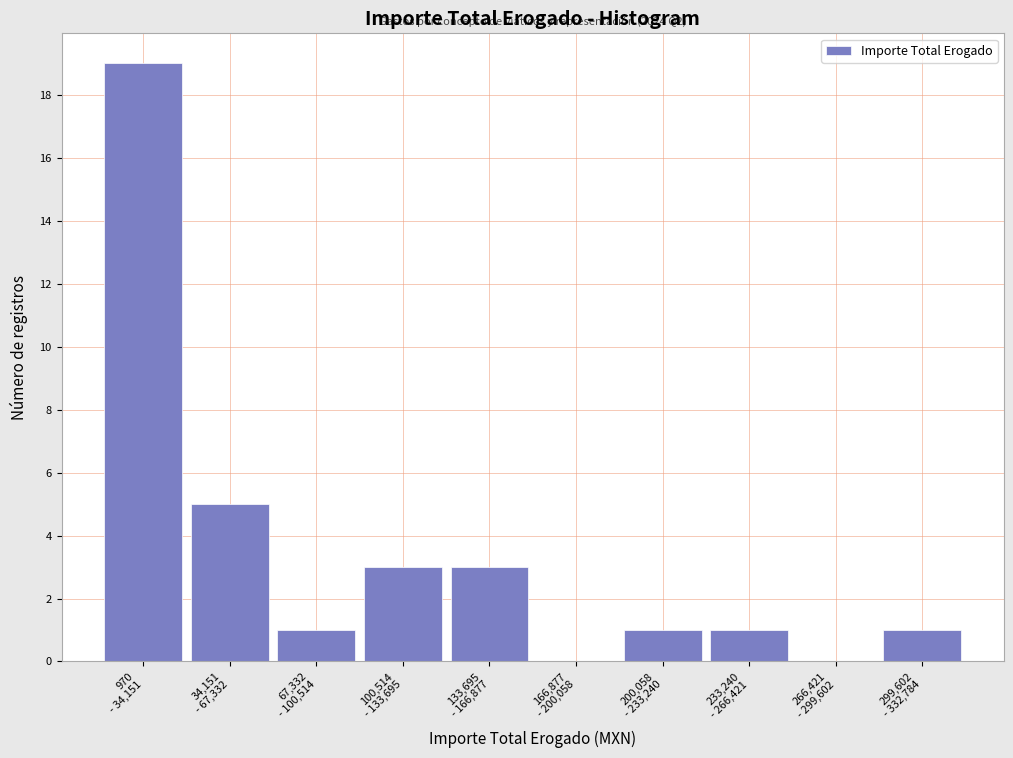

What is the greatest value displayed?

19